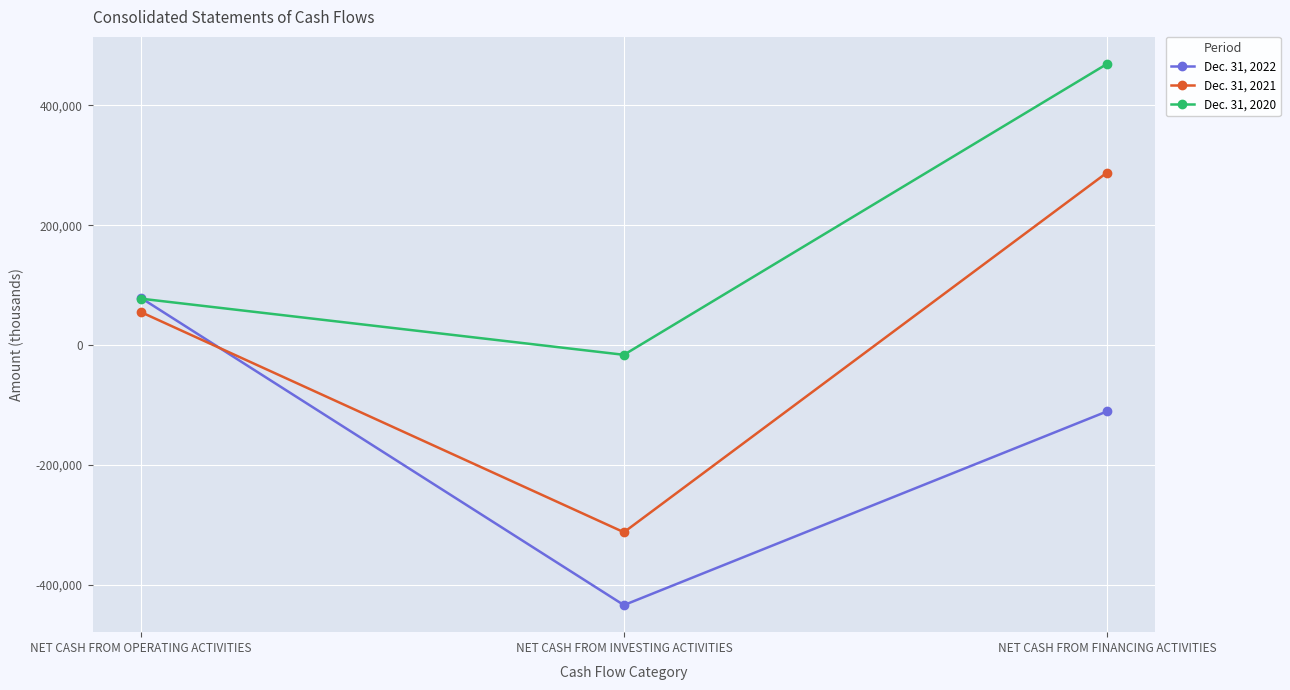

Rank the series at NET CASH FROM FINANCING ACTIVITIES from lowest to highest value.

Dec. 31, 2022, Dec. 31, 2021, Dec. 31, 2020